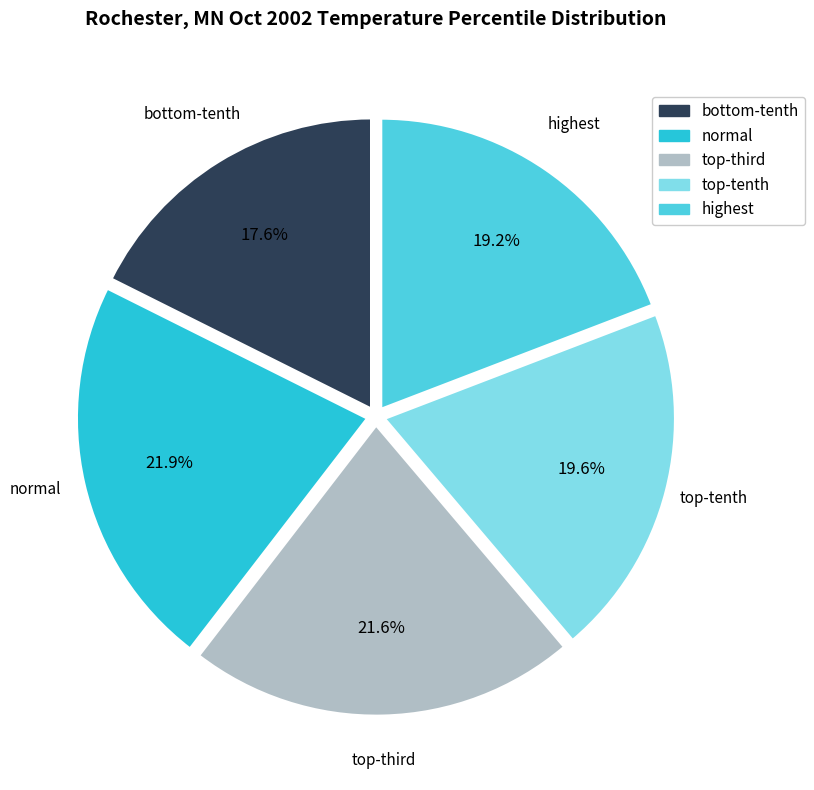

Is there any slice that represents more than half of the pie?

No